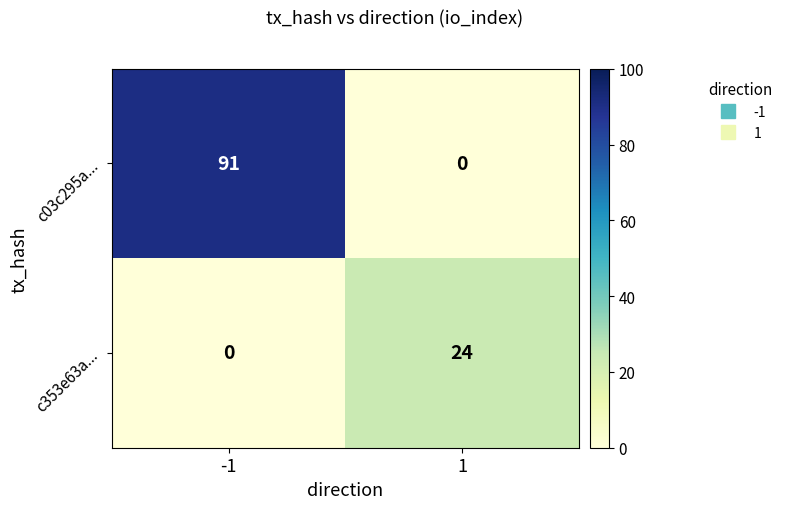

Count the number of data series in this chart.

2